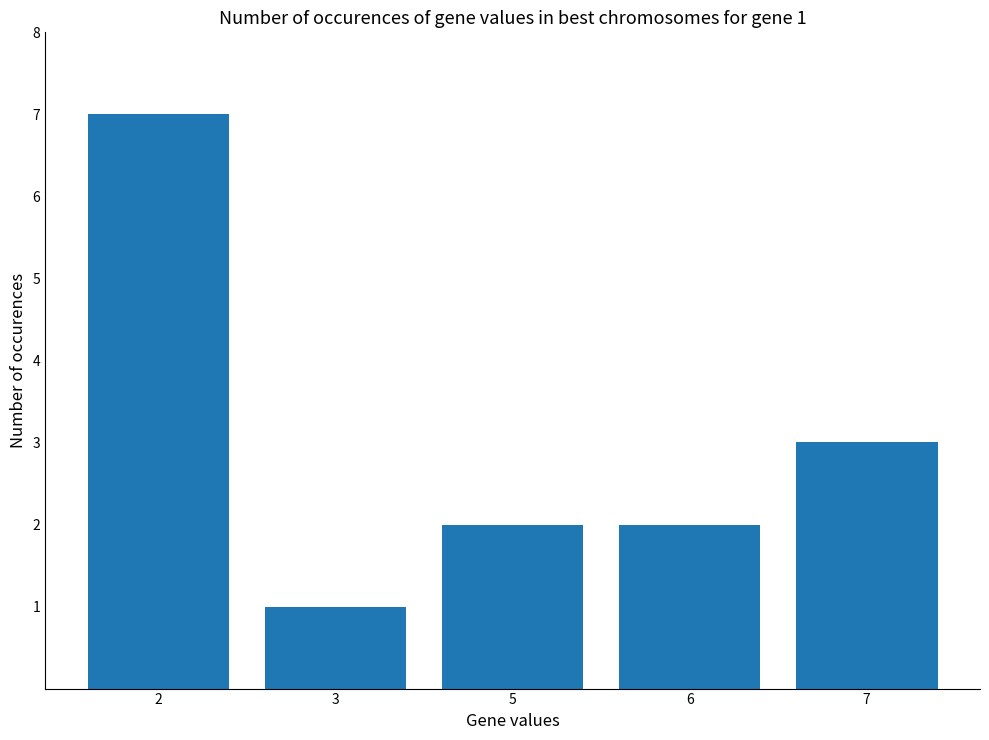

How many bars are there in total?

5